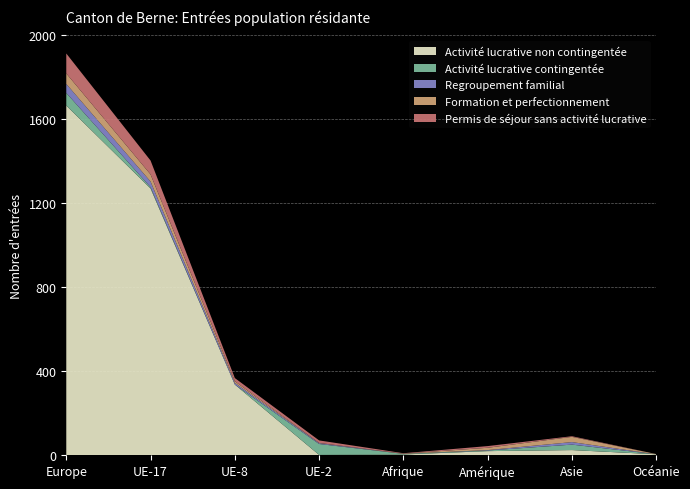

Reading left to right, transcribe all the data shown in this chart.

Activité lucrative non contingentée: 1666	1271	337	2	4	20	25	5
Activité lucrative contingentée: 60	6	0	52	3	3	26	0
Regroupement familial: 43	27	8	4	0	2	12	0
Formation et perfectionnement: 50	34	8	1	1	11	25	1
Permis de séjour sans activité lucrative: 95	66	15	12	2	8	3	0